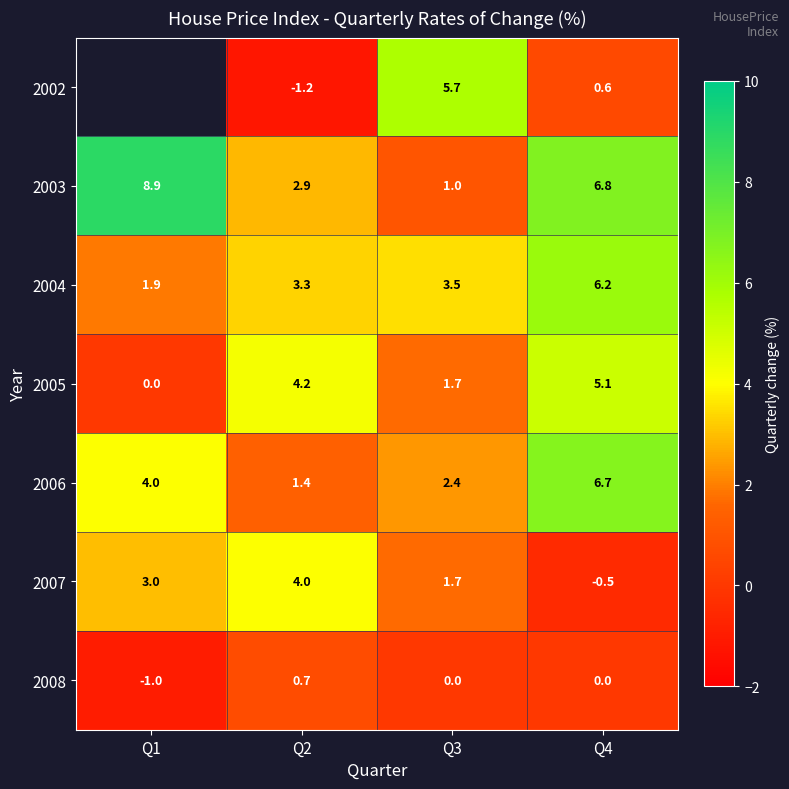

Where is 2007 nearest to the value 1?

Q3